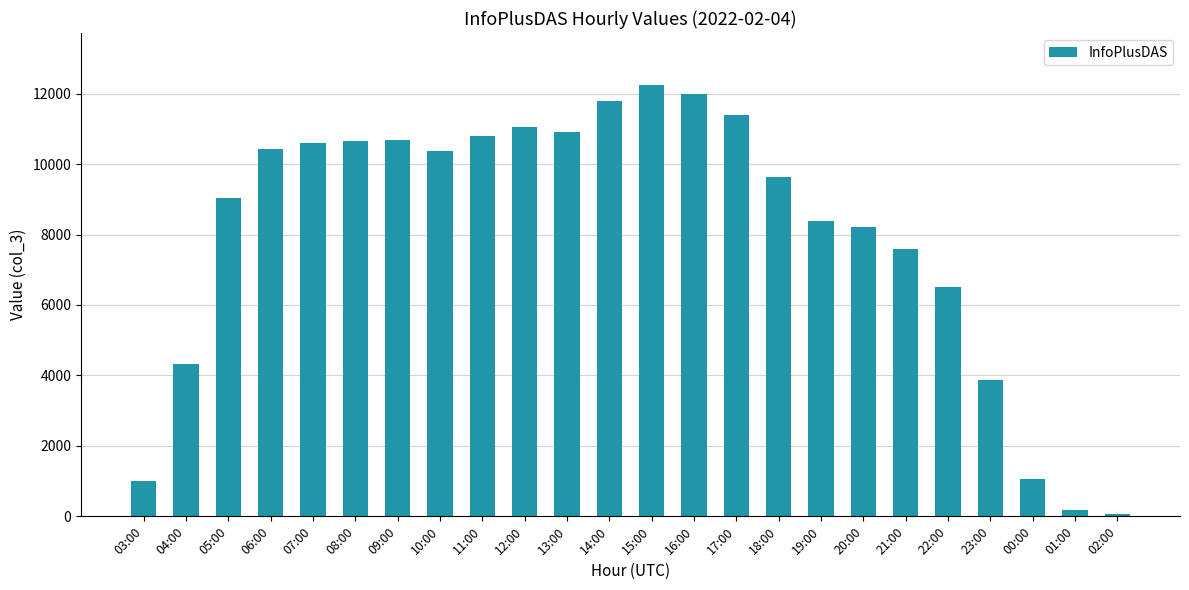

What is the label of the 8th bar from the left?

10:00